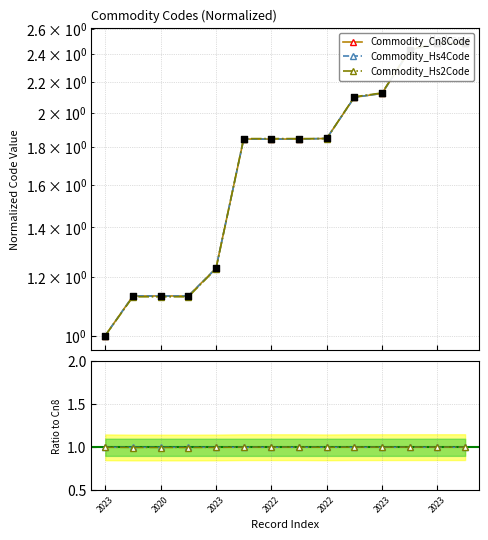

At how many categories does at least one series exceed 2?

5